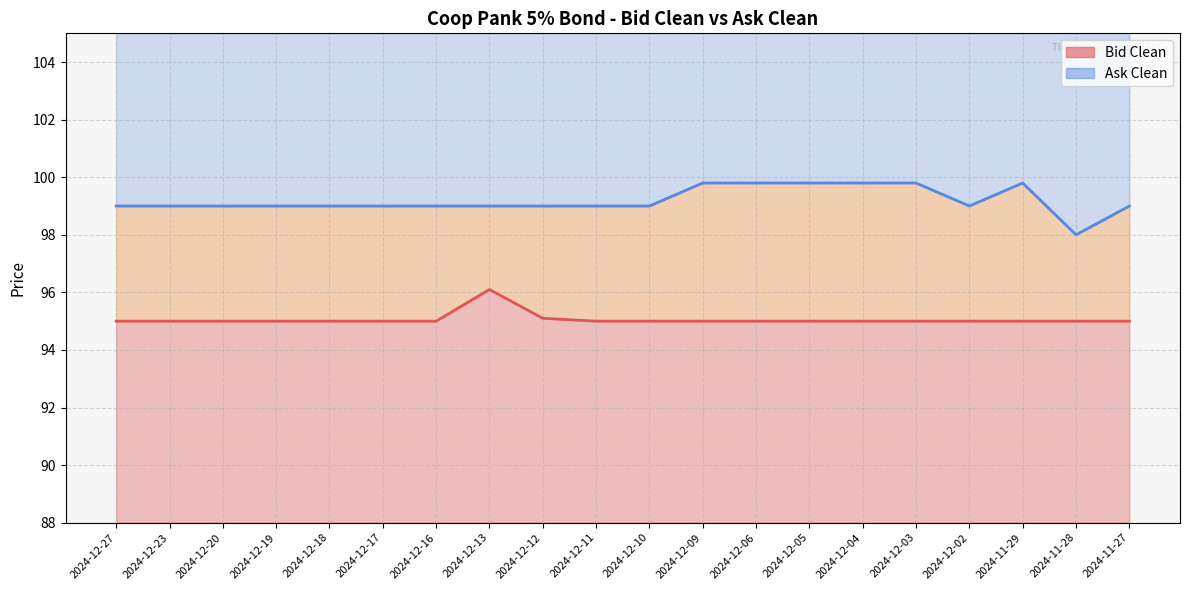

Rank the series by their average value, from lowest to highest.

Bid Clean, Ask Clean